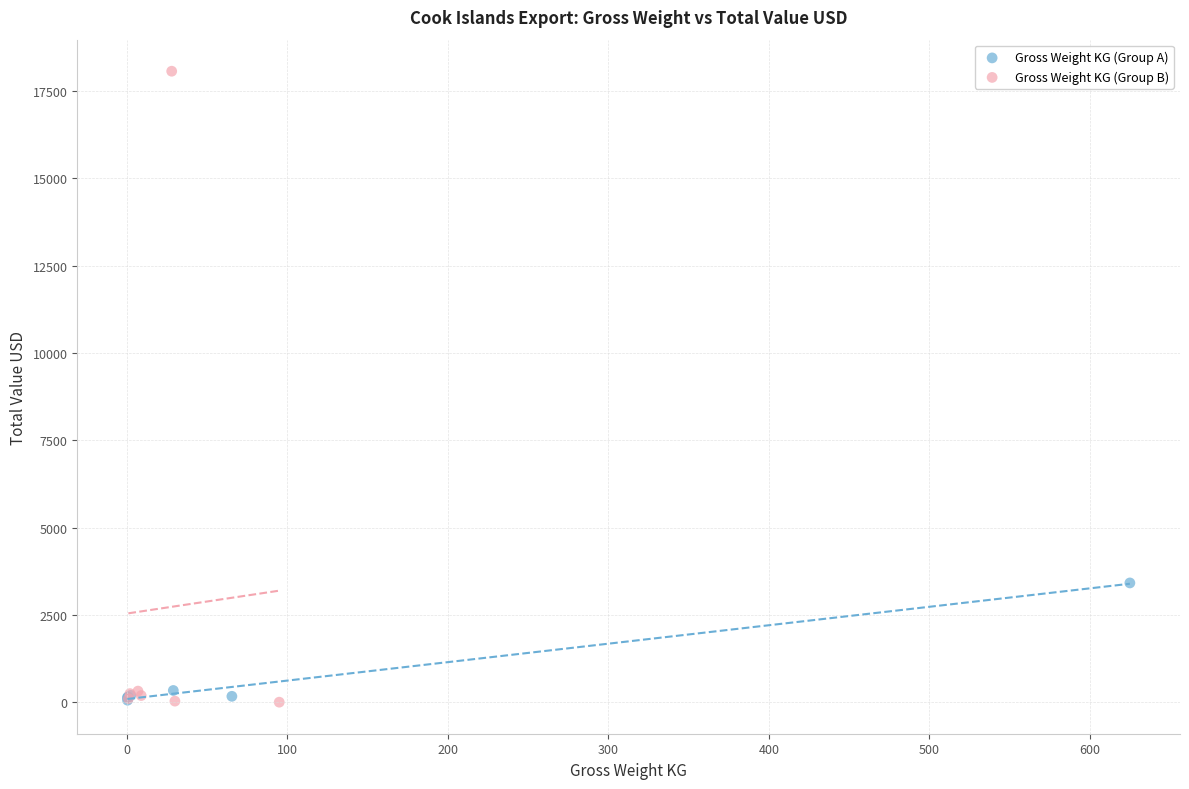

Which series reaches the maximum Y coordinate?

Gross Weight KG (Group B)